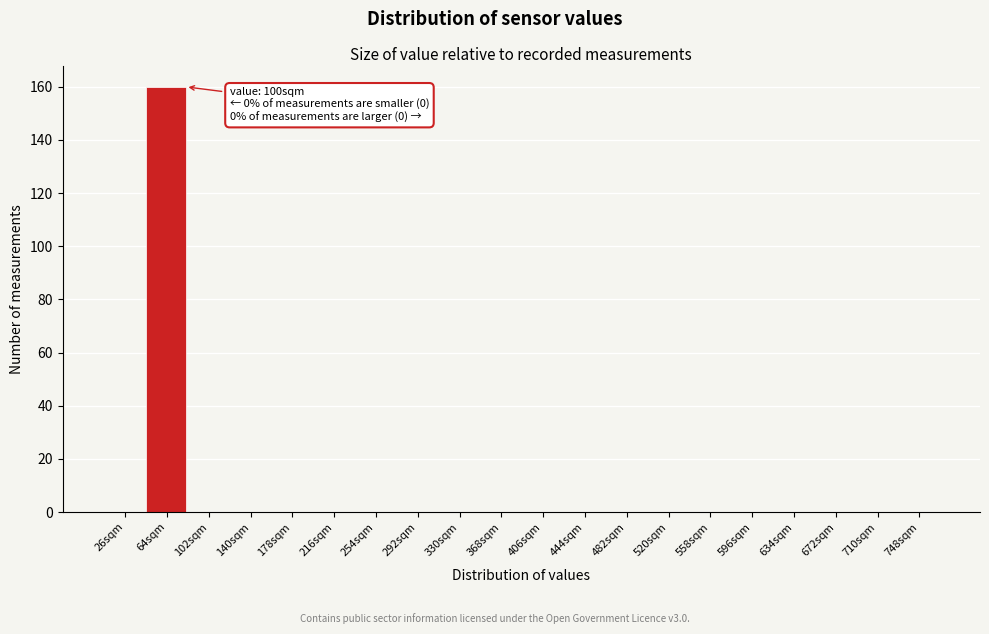

What is the sum of all values?

160